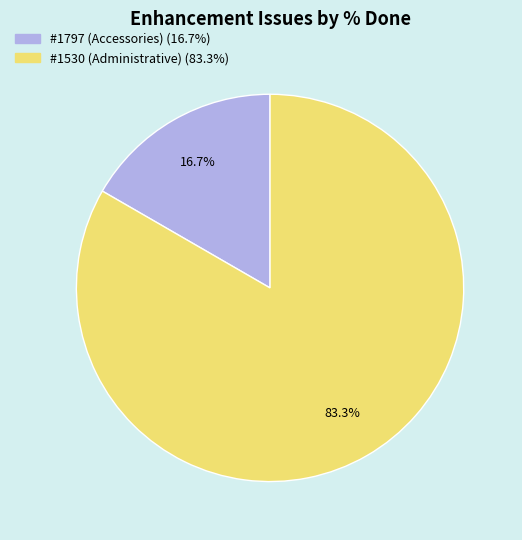

Count the number of slices in the pie.

2